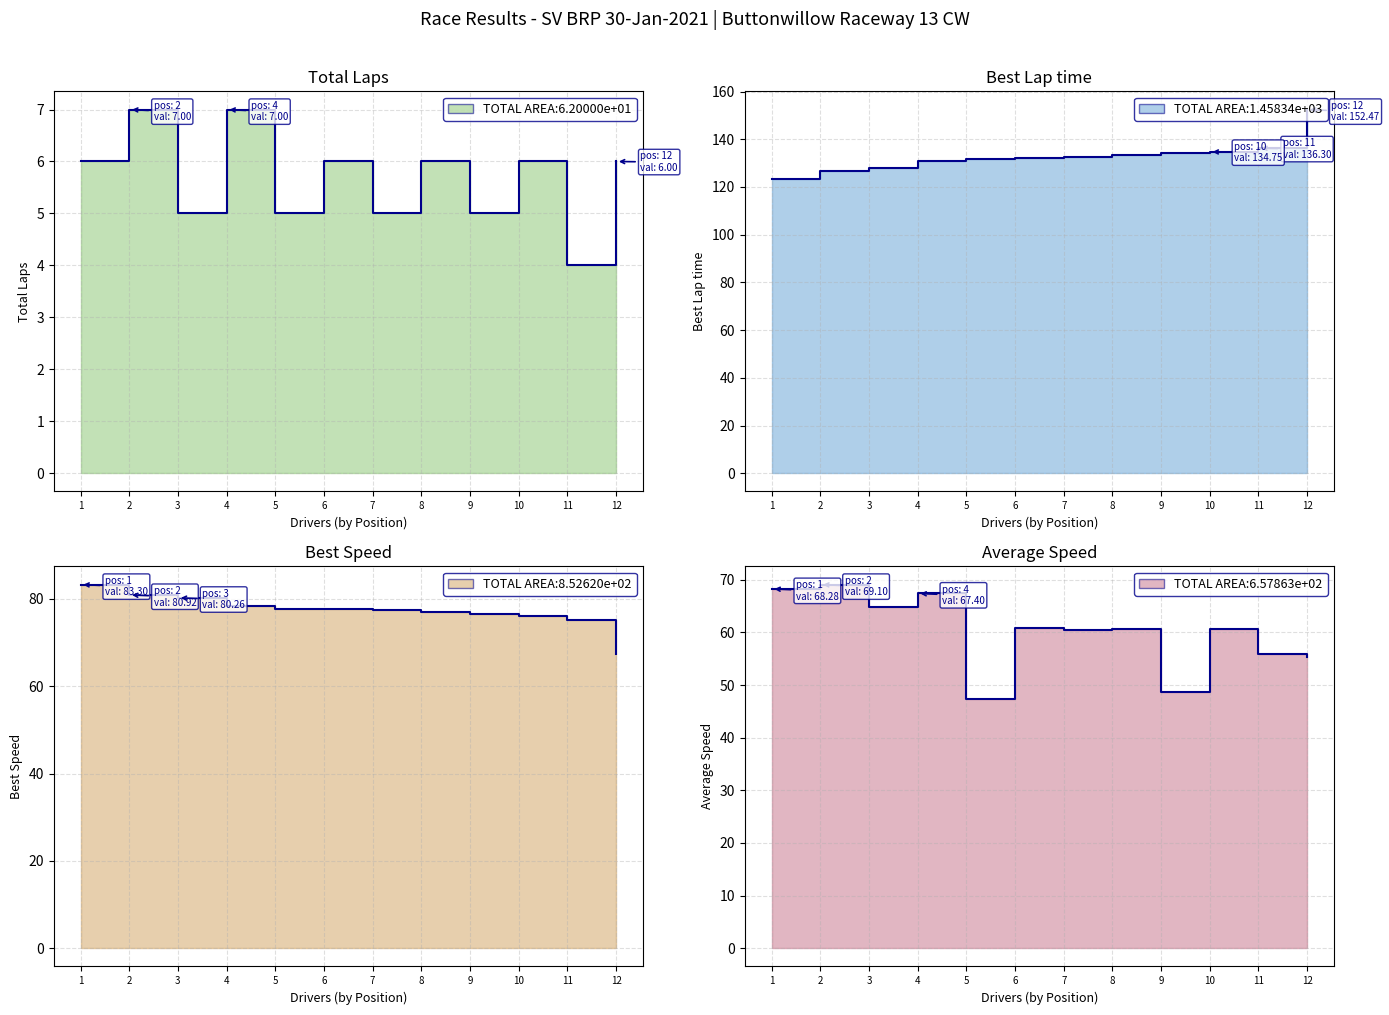

How many values in the Best Lap time series are below 132?

5